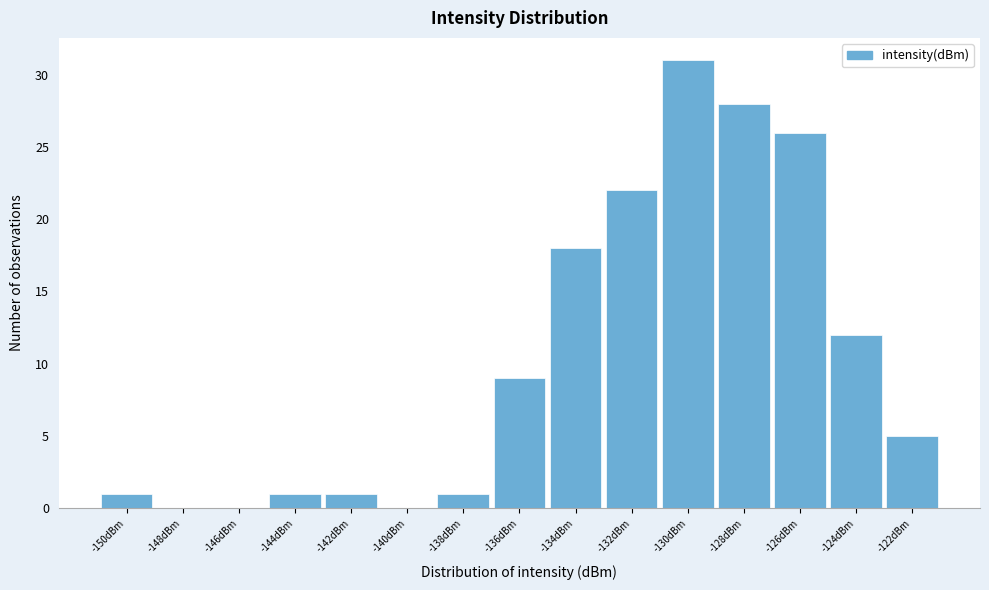

Reading right to left, transcribe all the data shown in this chart.

-122dBm=5	-124dBm=12	-126dBm=26	-128dBm=28	-130dBm=31	-132dBm=22	-134dBm=18	-136dBm=9	-138dBm=1	-140dBm=0	-142dBm=1	-144dBm=1	-146dBm=0	-148dBm=0	-150dBm=1